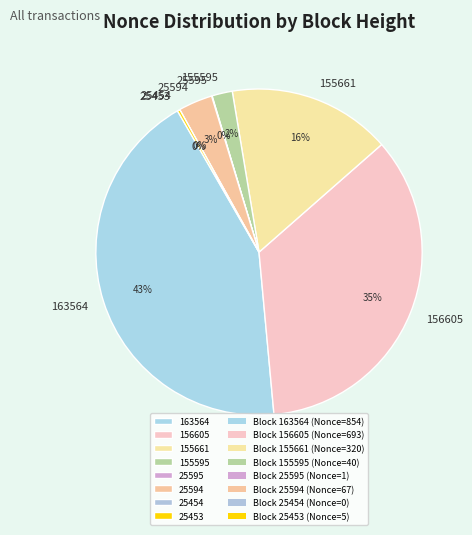

Does any single category account for the majority?

No